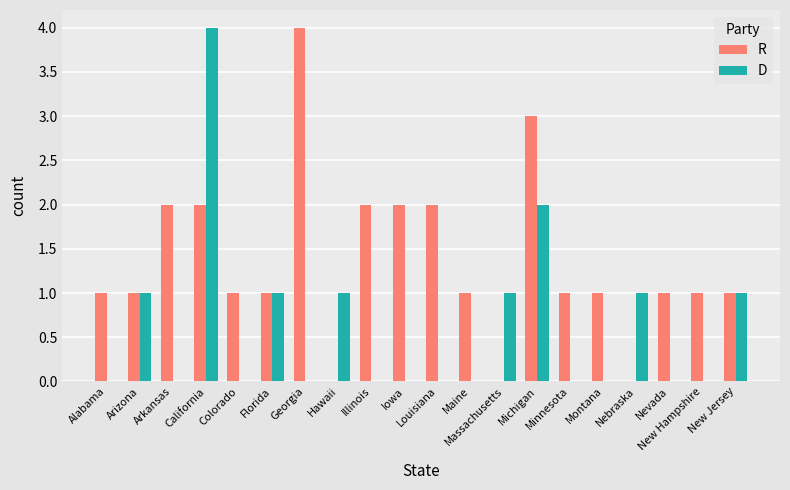

Read the R value at California.

2